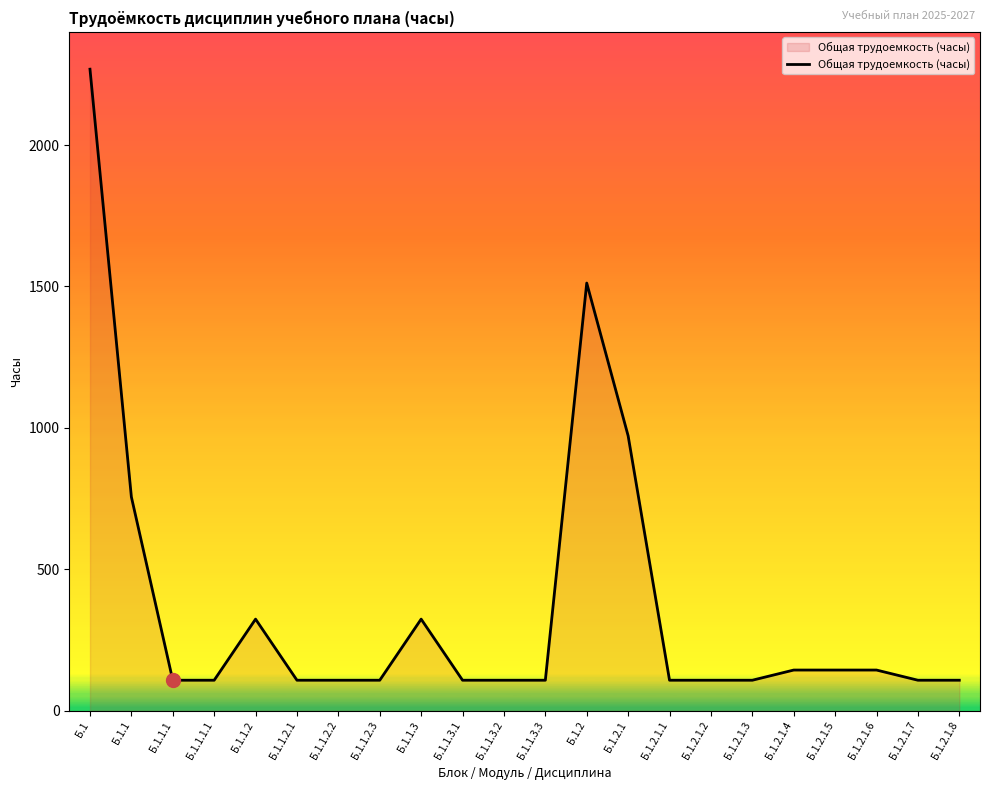

Reading left to right, transcribe all the data shown in this chart.

Б.1=2268	Б.1.1=756	Б.1.1.1=108	Б.1.1.1.1=108	Б.1.1.2=324	Б.1.1.2.1=108	Б.1.1.2.2=108	Б.1.1.2.3=108	Б.1.1.3=324	Б.1.1.3.1=108	Б.1.1.3.2=108	Б.1.1.3.3=108	Б.1.2=1512	Б.1.2.1=972	Б.1.2.1.1=108	Б.1.2.1.2=108	Б.1.2.1.3=108	Б.1.2.1.4=144	Б.1.2.1.5=144	Б.1.2.1.6=144	Б.1.2.1.7=108	Б.1.2.1.8=108